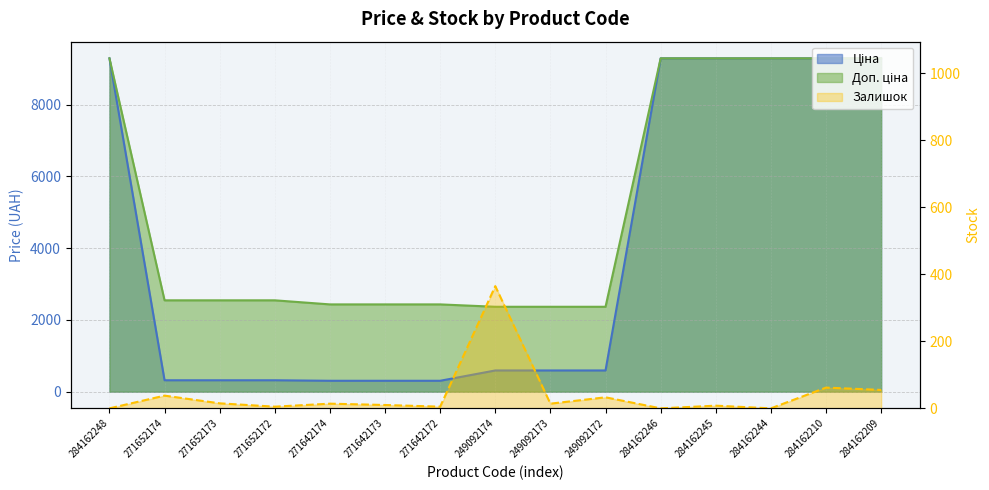

True or false: Доп. ціна has more than 0 points higher than both neighbors.

False